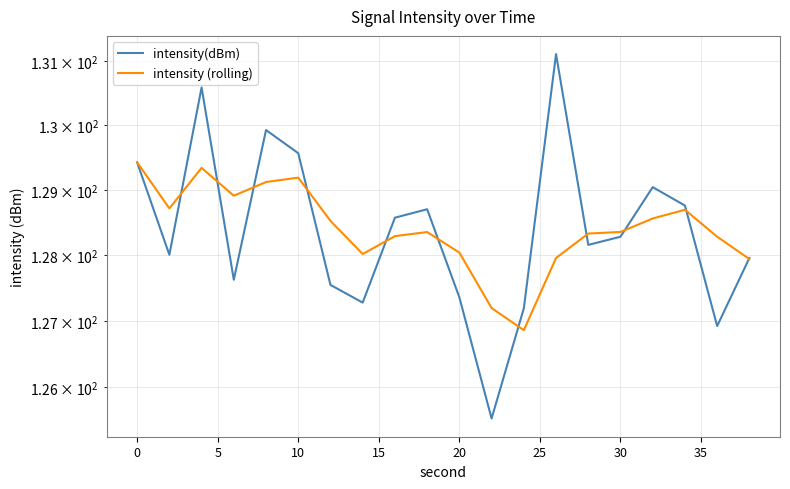

How many times do intensity(dBm) and intensity (rolling) cross each other?

11